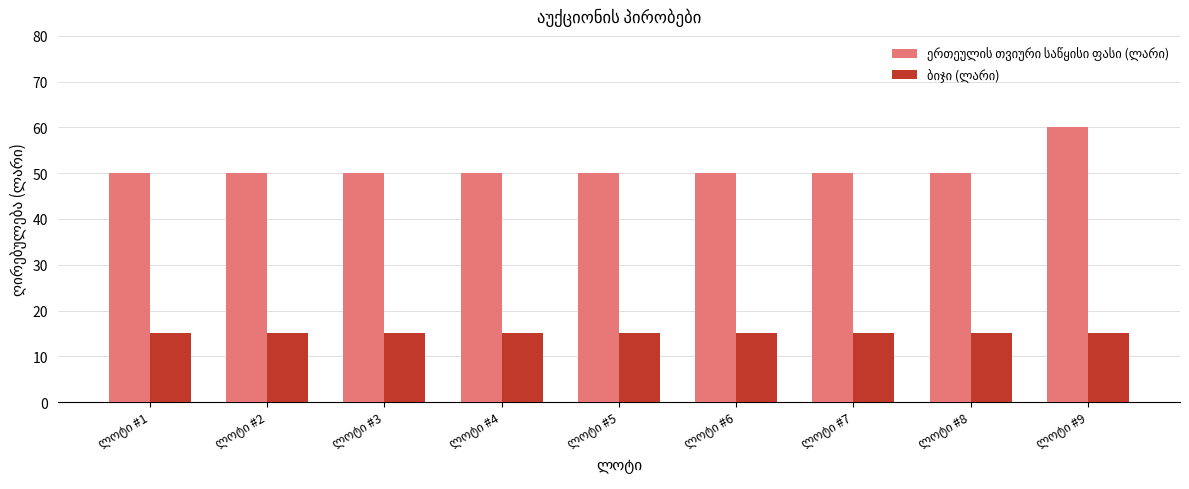

At how many categories does at least one series exceed 34?

9